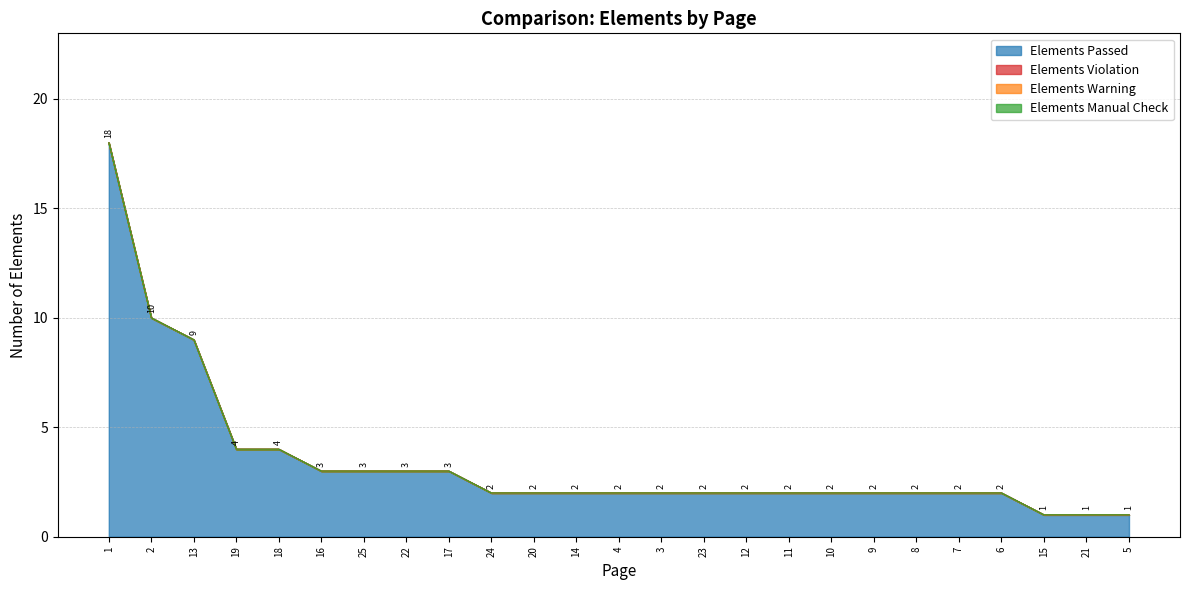

Where is Elements Violation nearest to the value 0?

1